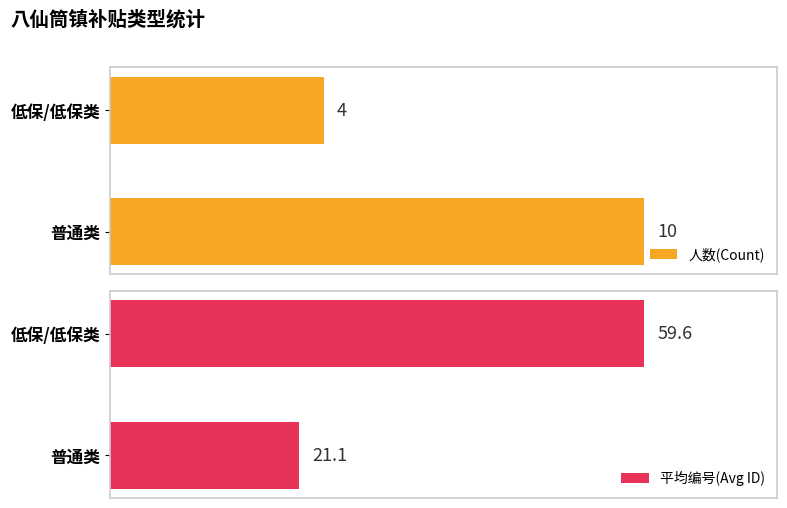

At which label does 人数(Count) reach its minimum?

低保/低保类